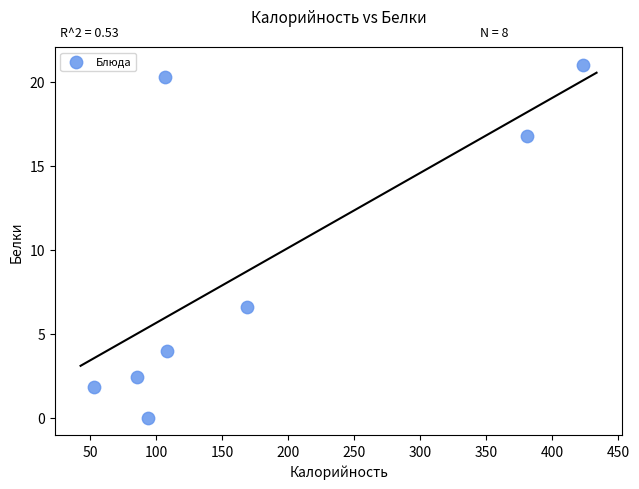

What Y value in the scatter plot is closest to 10?

6.6